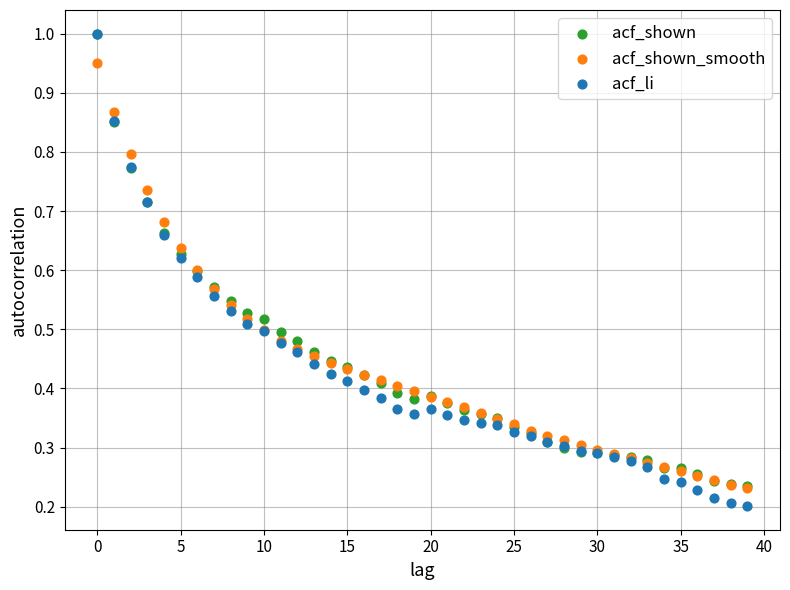

What are all the series names shown in the legend?

acf_shown, acf_shown_smooth, acf_li